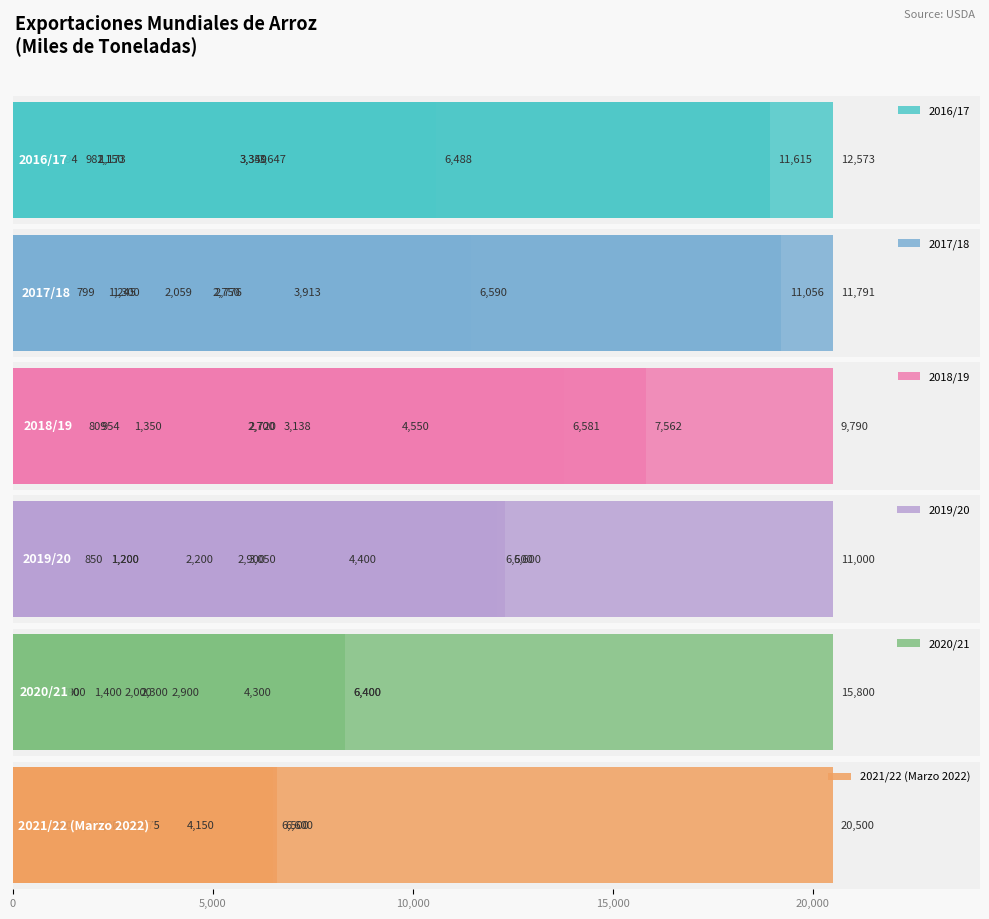

What is the approximate value of 2018/19 at 5?

2720